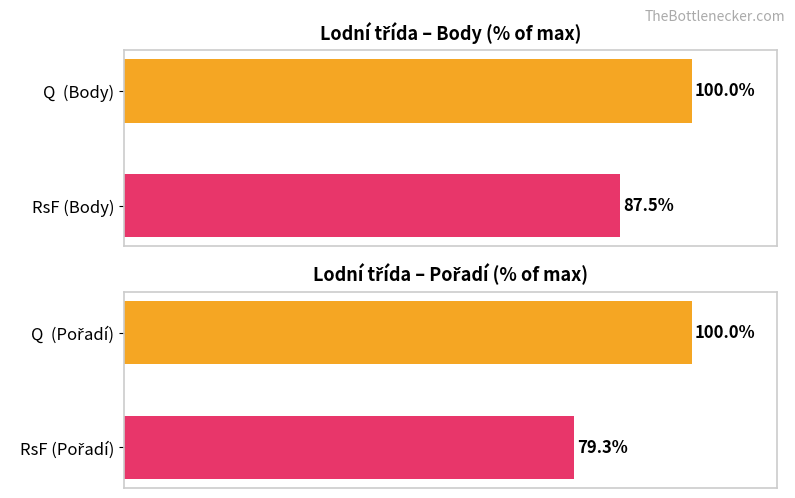

What is the lowest value of the Body series?

87.5